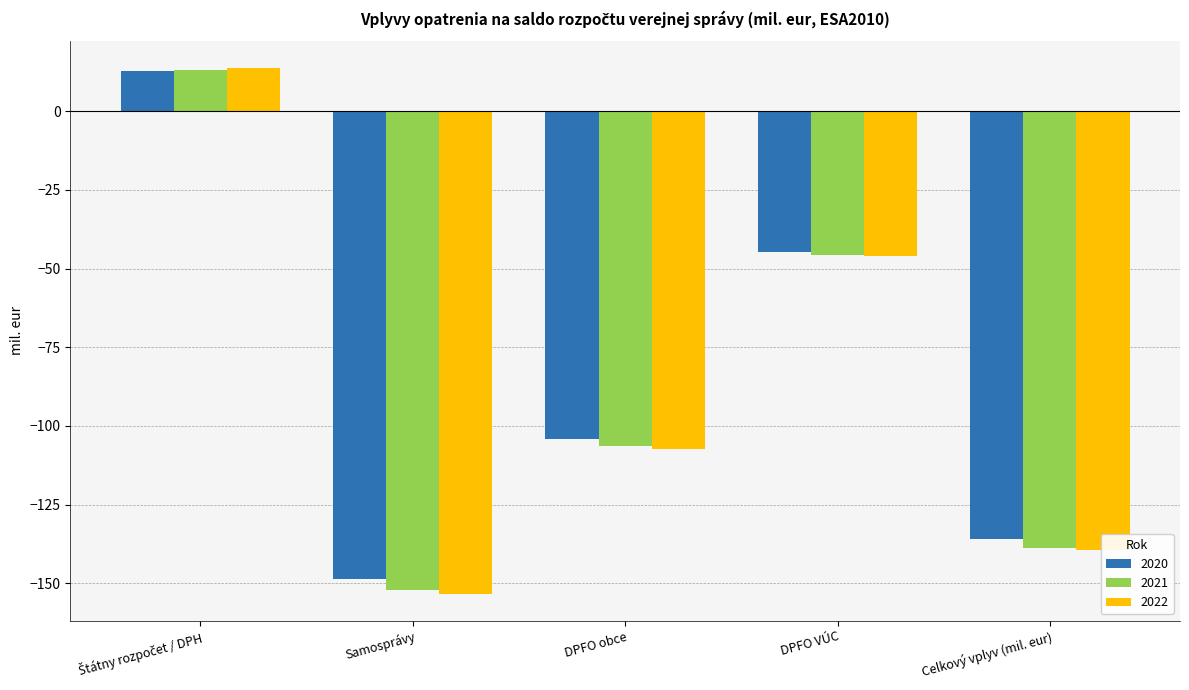

At how many categories does at least one series exceed -121?

3